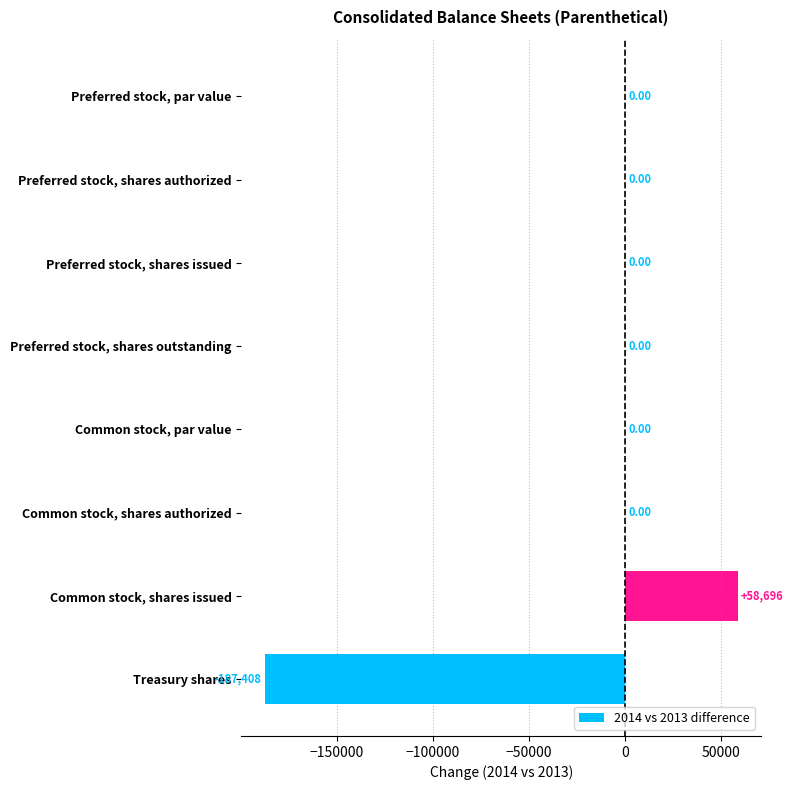

Where is the data nearest to the value -64356?

Preferred stock, par value